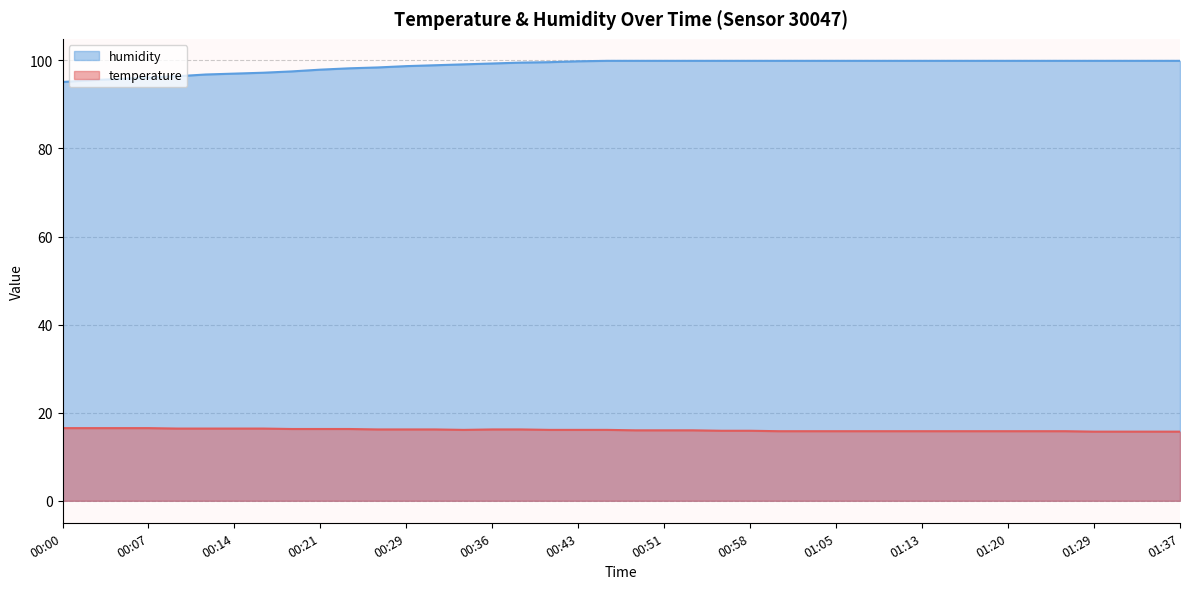

List the series in order of their overall mean, highest first.

humidity, temperature